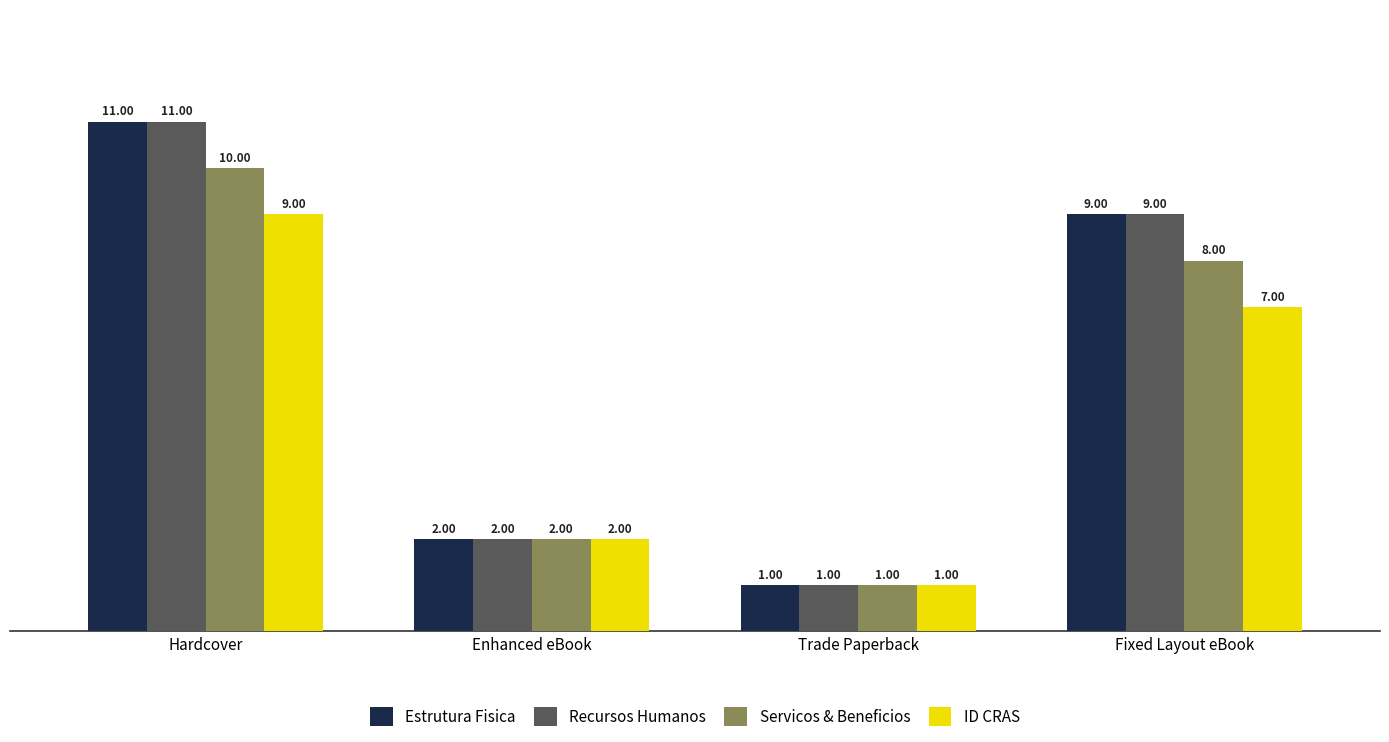

What is the value of the Estrutura Fisica bar at the 2nd from the left?

2